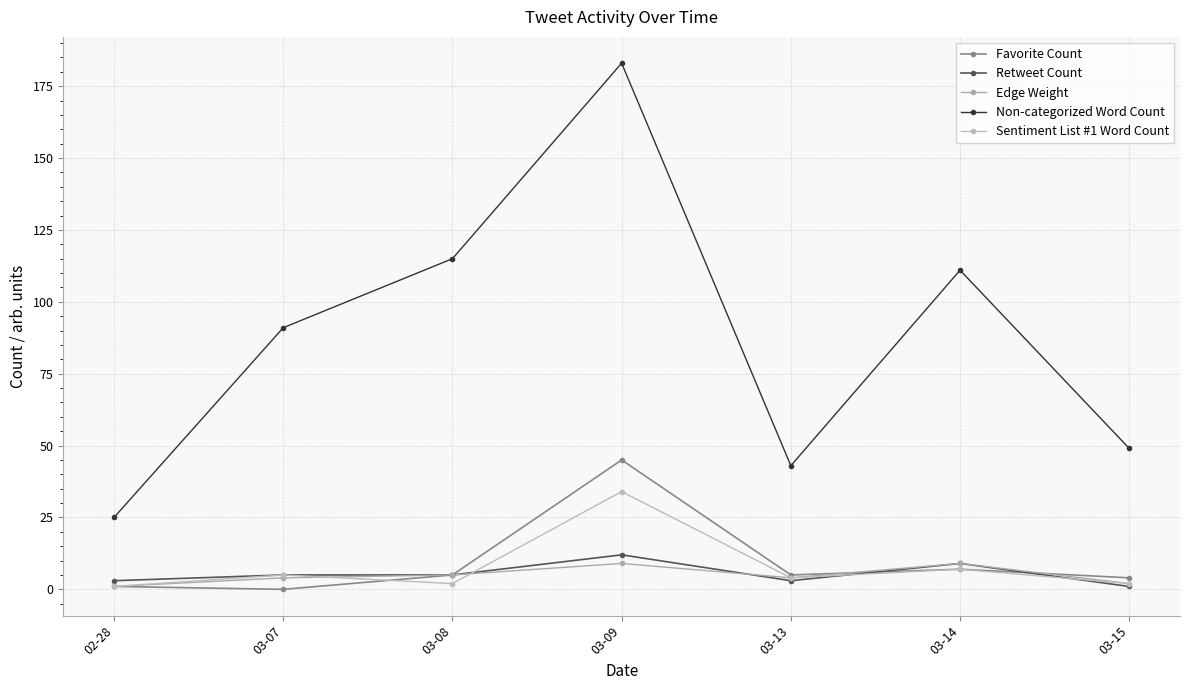

Count the number of data series in this chart.

5